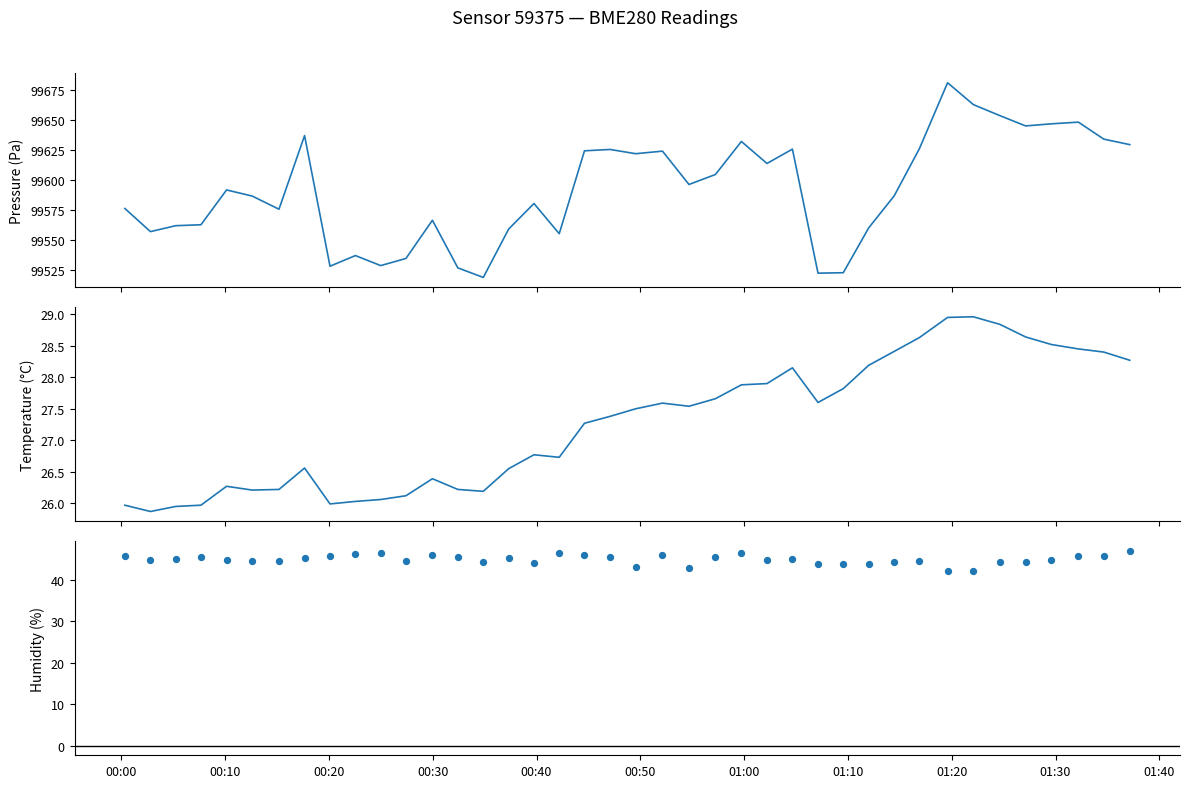

Which series has the largest total across all categories?

pressure